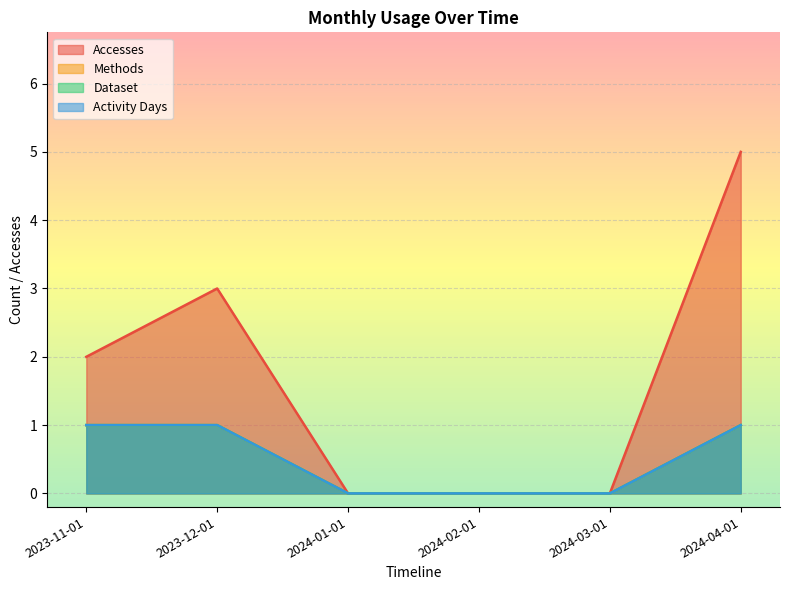

What is the total value across all series at 2023-12-01?

6